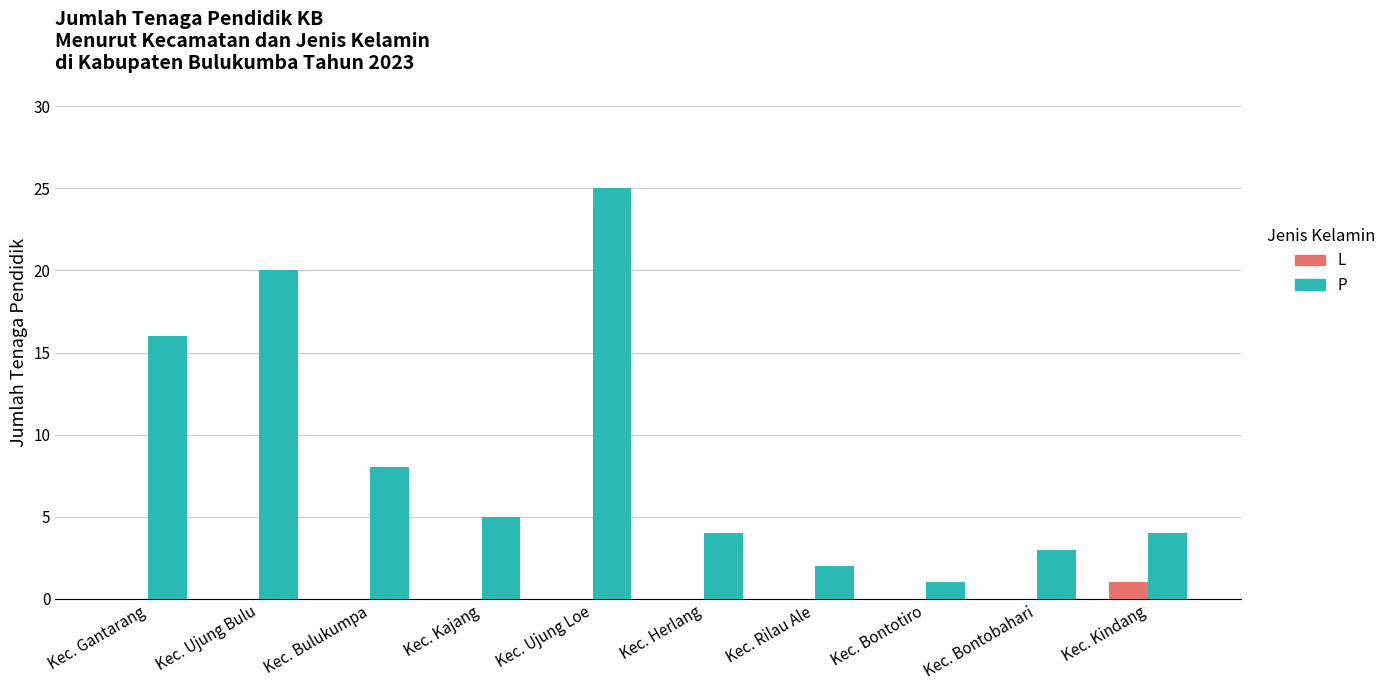

Where is P nearest to the value 13?

Kec. Gantarang